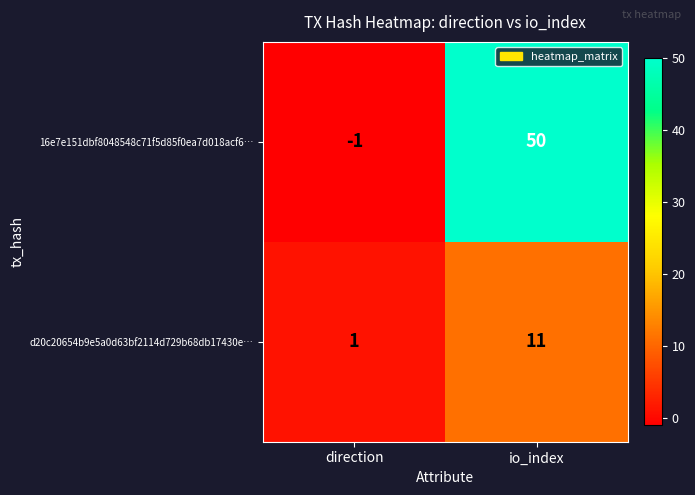

Rank the series by their maximum value, from highest to lowest.

16e7e151dbf8048548c71f5d85f0ea7d018acf6…, d20c20654b9e5a0d63bf2114d729b68db17430e…